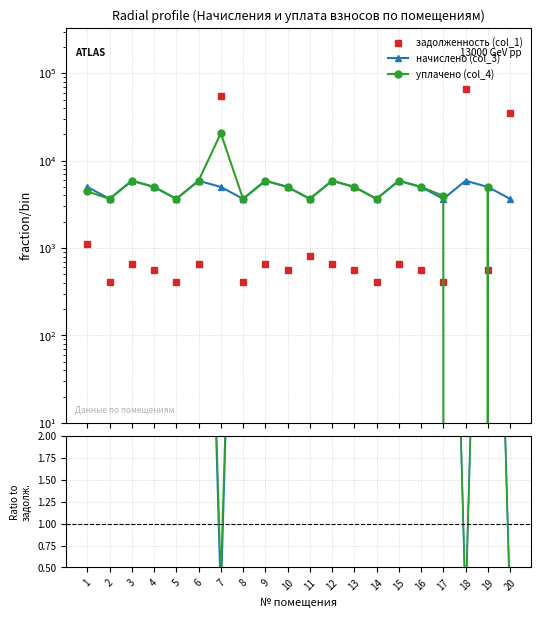

At how many categories does at least one series exceed 62148?

1